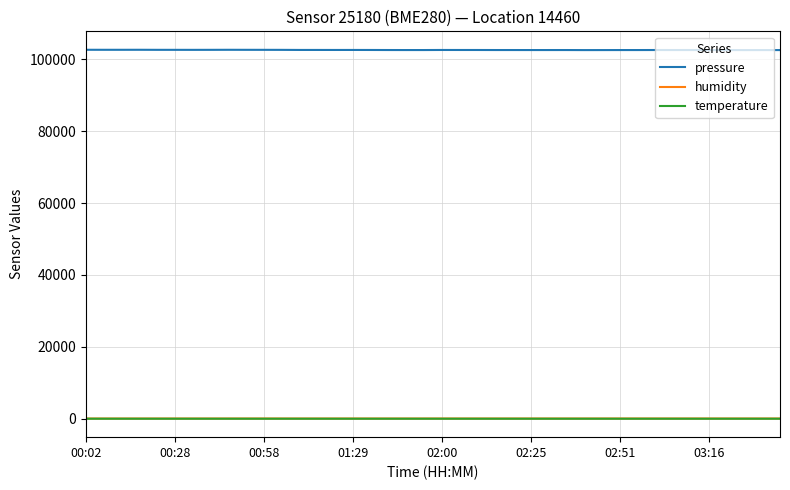

How many lines are shown in the chart?

3